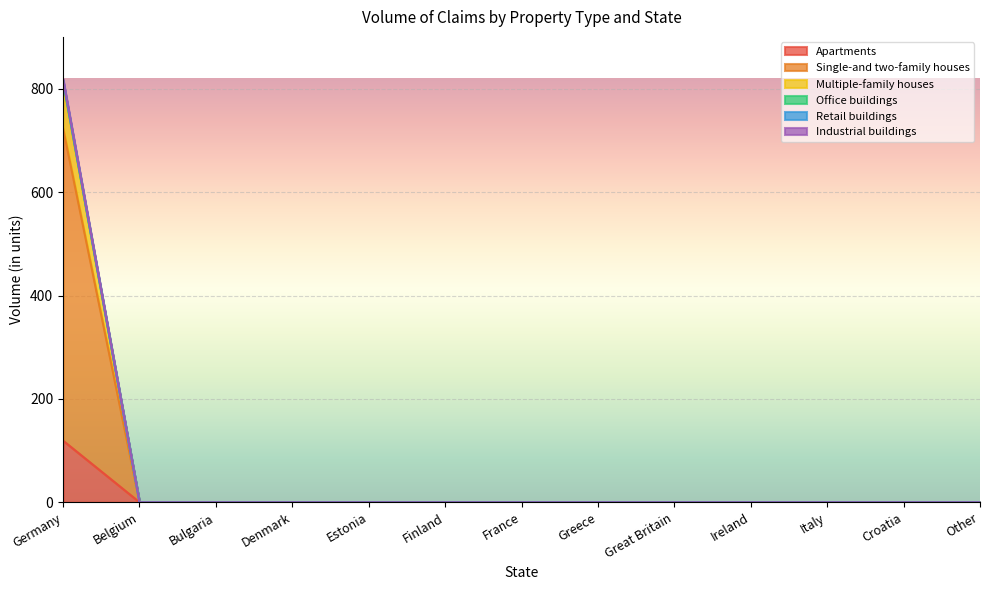

Is the value of Industrial buildings at Germany greater than the value of Apartments at Great Britain?

Yes